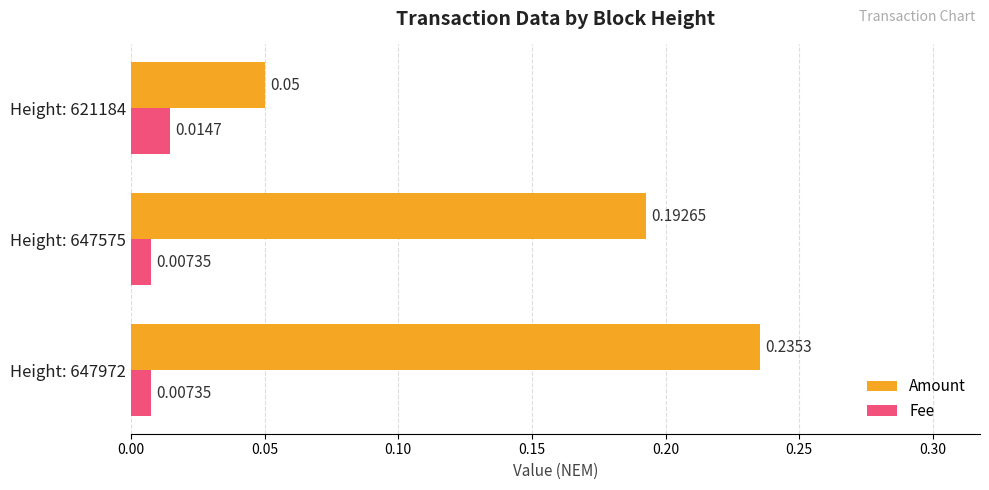

At how many categories does at least one series exceed 0?

3